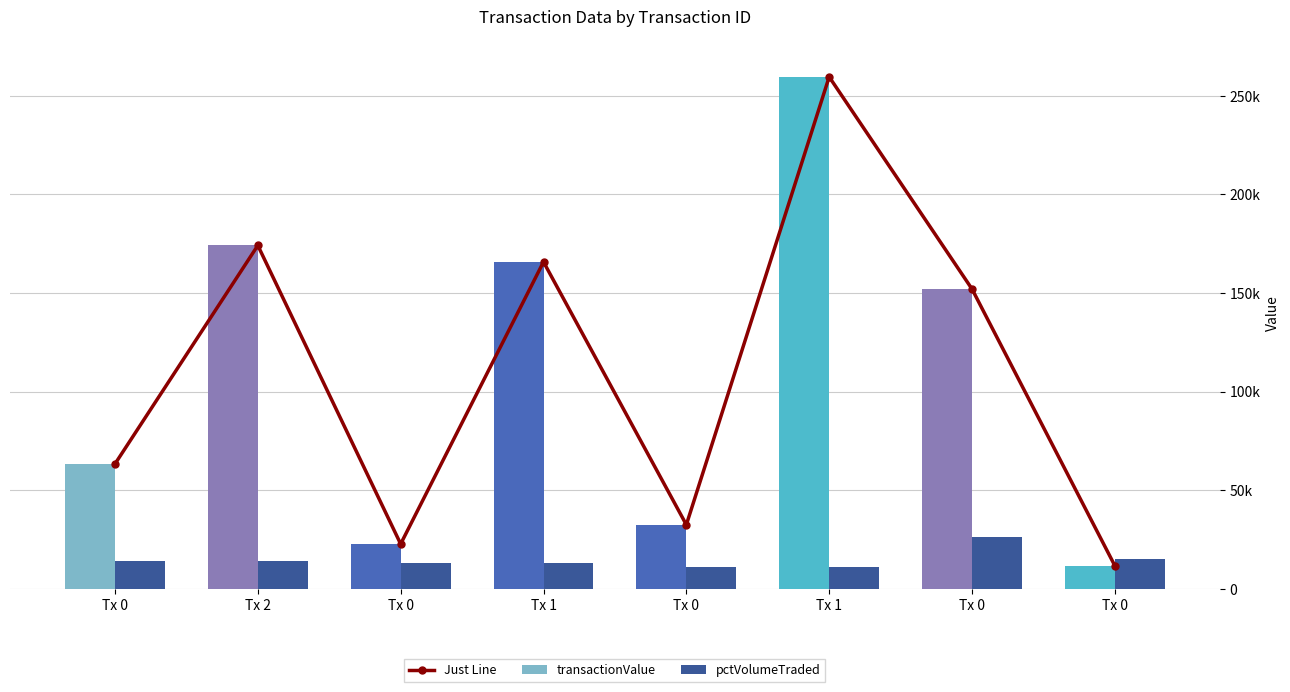

What is the value of the Just Line bar at the 7th from the left?

63315